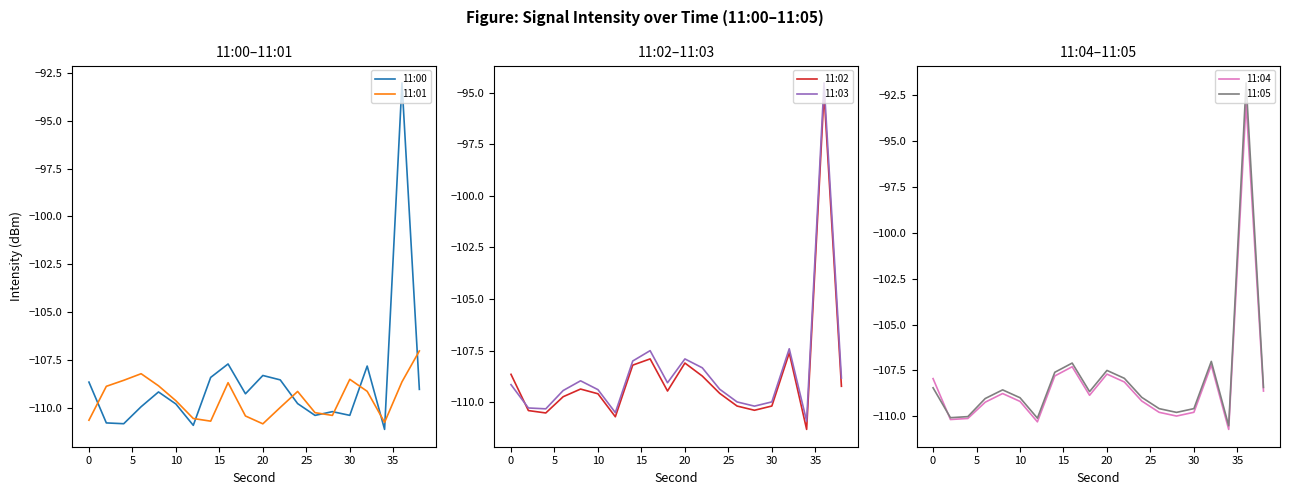

The value of 11:00 at 20 is -108.3. True or false?

True